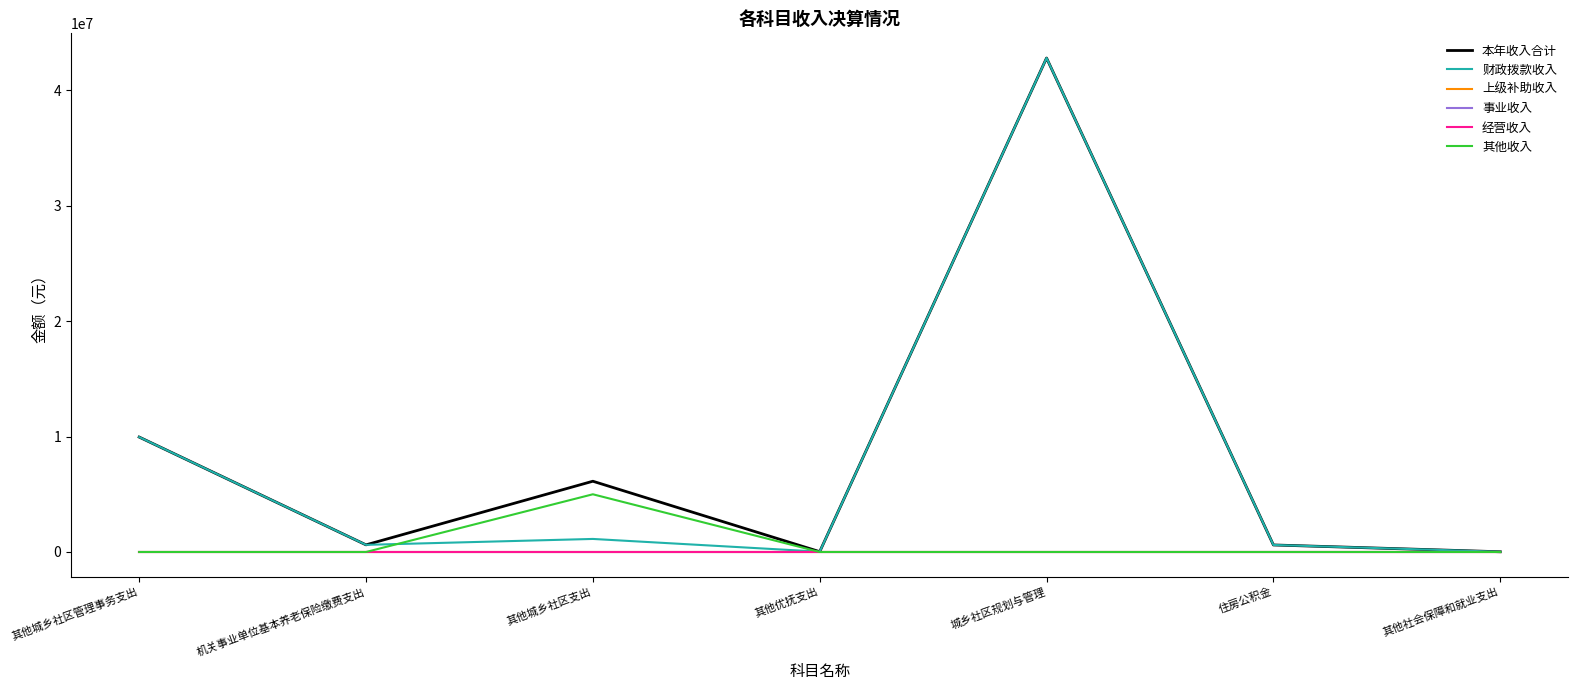

Is this an area chart (filled region under the line)?

No